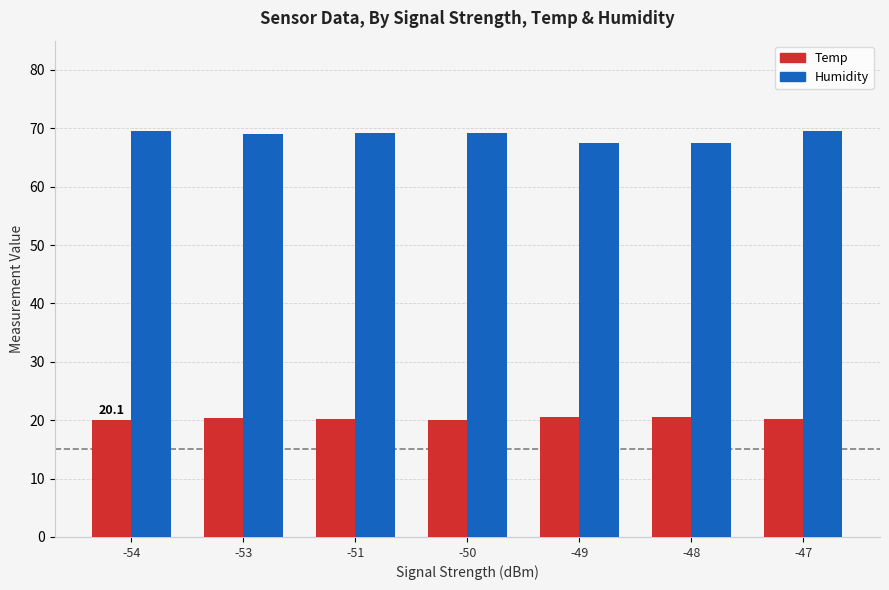

Does the chart contain stacked bars?

No